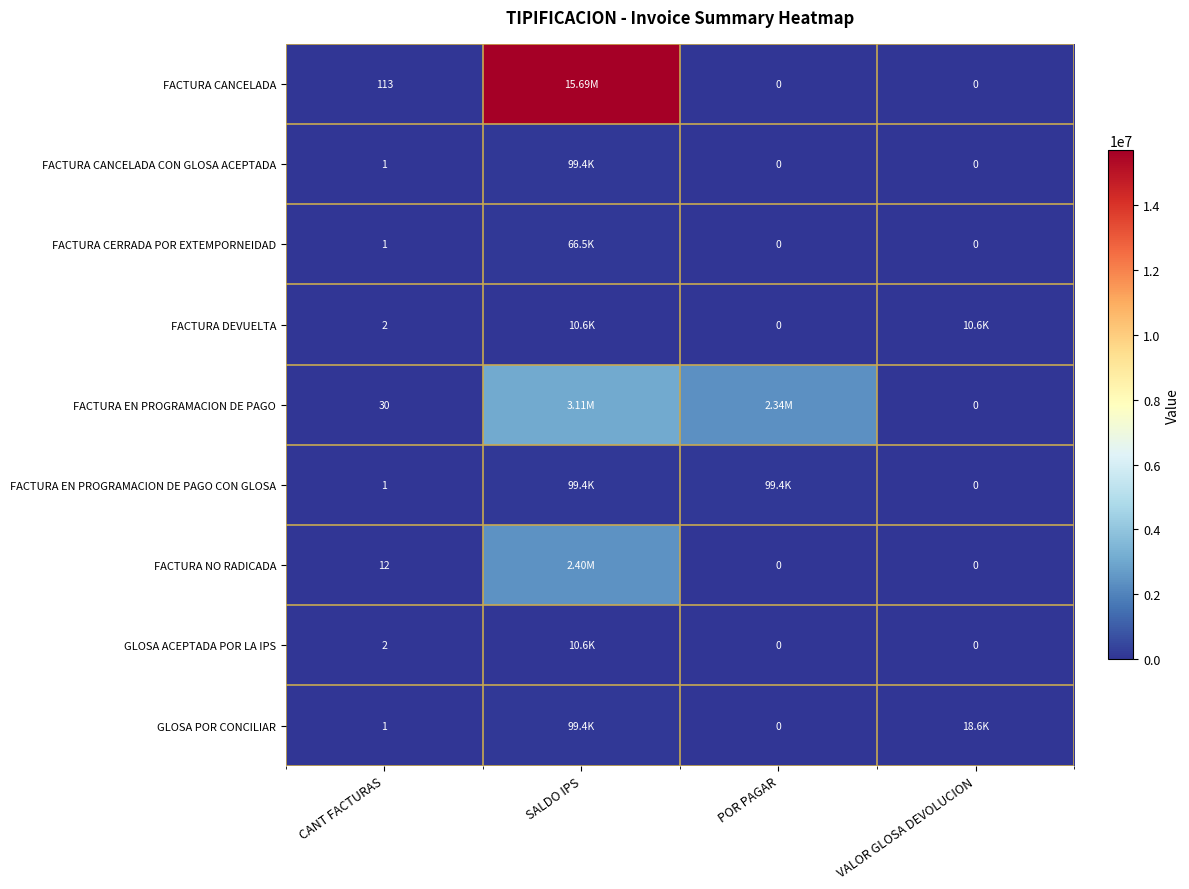

At POR PAGAR, list the series in order from largest to smallest.

FACTURA EN PROGRAMACION DE PAGO, FACTURA EN PROGRAMACION DE PAGO CON GLOSA, FACTURA CANCELADA, FACTURA CANCELADA CON GLOSA ACEPTADA, FACTURA CERRADA POR EXTEMPORNEIDAD, FACTURA DEVUELTA, FACTURA NO RADICADA, GLOSA ACEPTADA POR LA IPS, GLOSA POR CONCILIAR